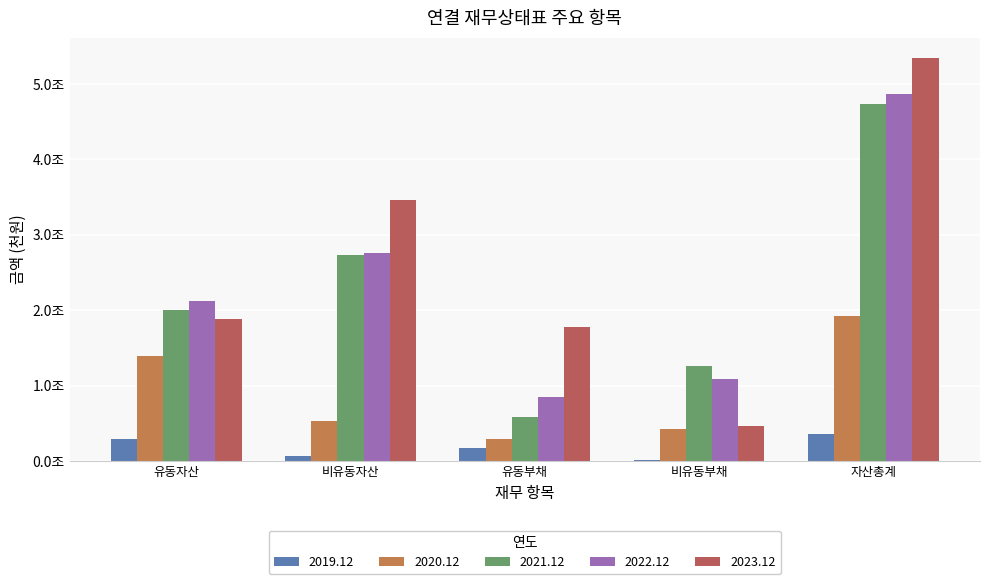

At which label is 2023.12 closest to 2904639647?

비유동자산